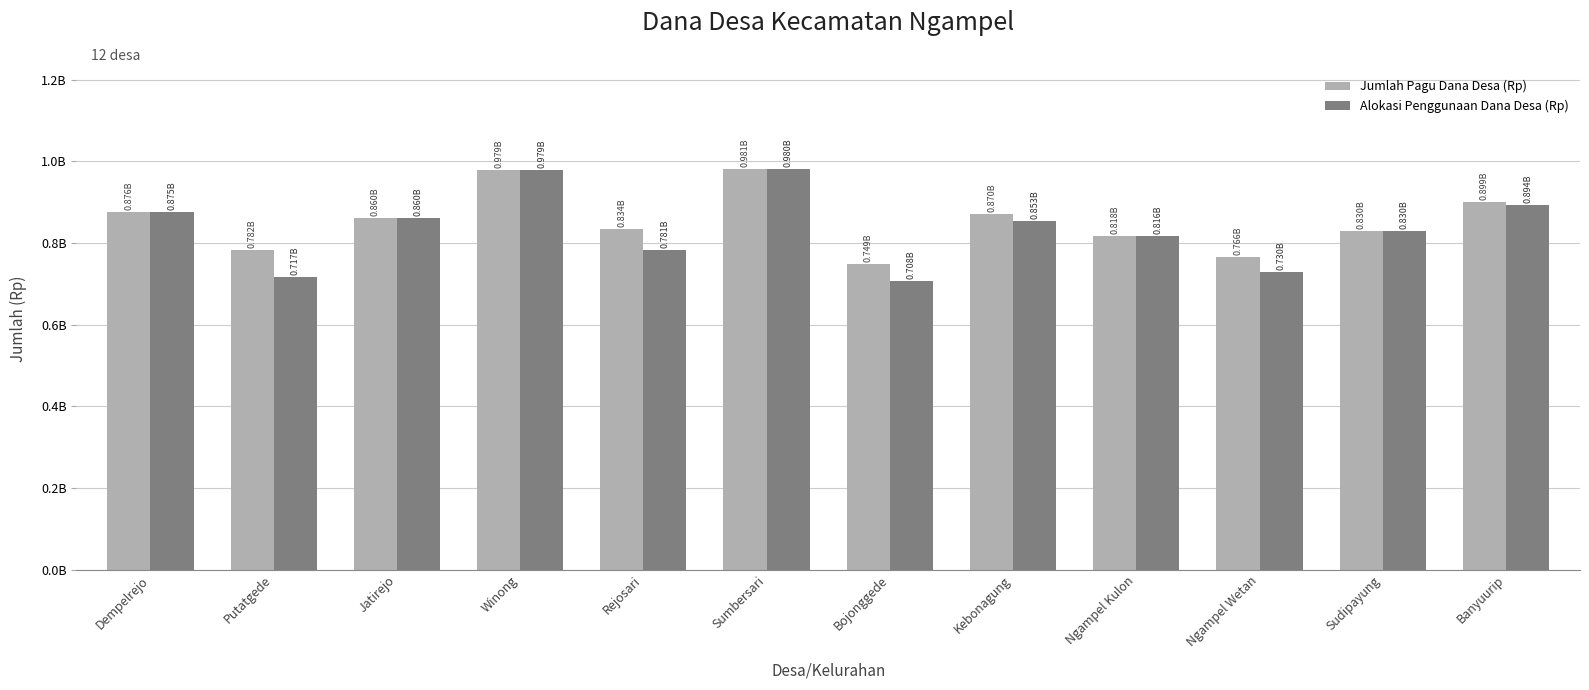

Which series changed the most between Rejosari and Ngampel Kulon?

Alokasi Penggunaan Dana Desa (Rp)